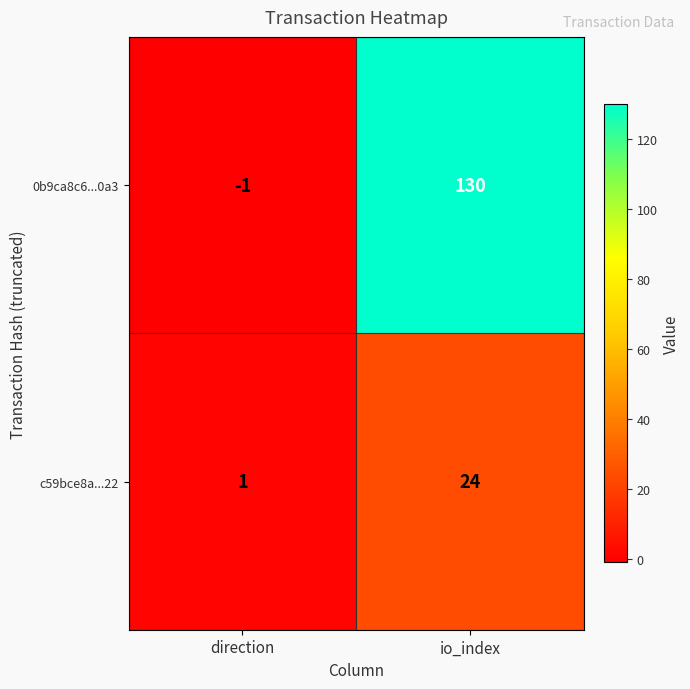

Reading left to right, extract all data points from this chart.

0b9ca8c6...0a3: direction=-1	io_index=130
c59bce8a...22: direction=1	io_index=24